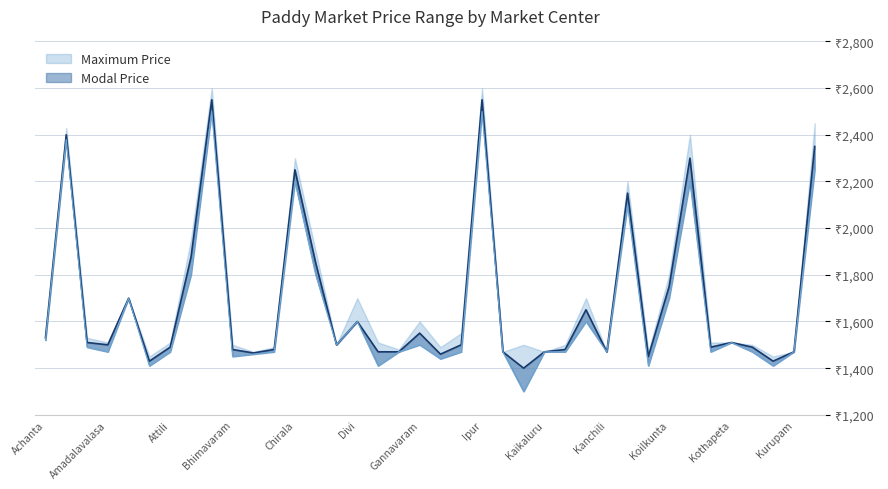

True or false: Maximum Price has a value of 2500 at Ipur.

True